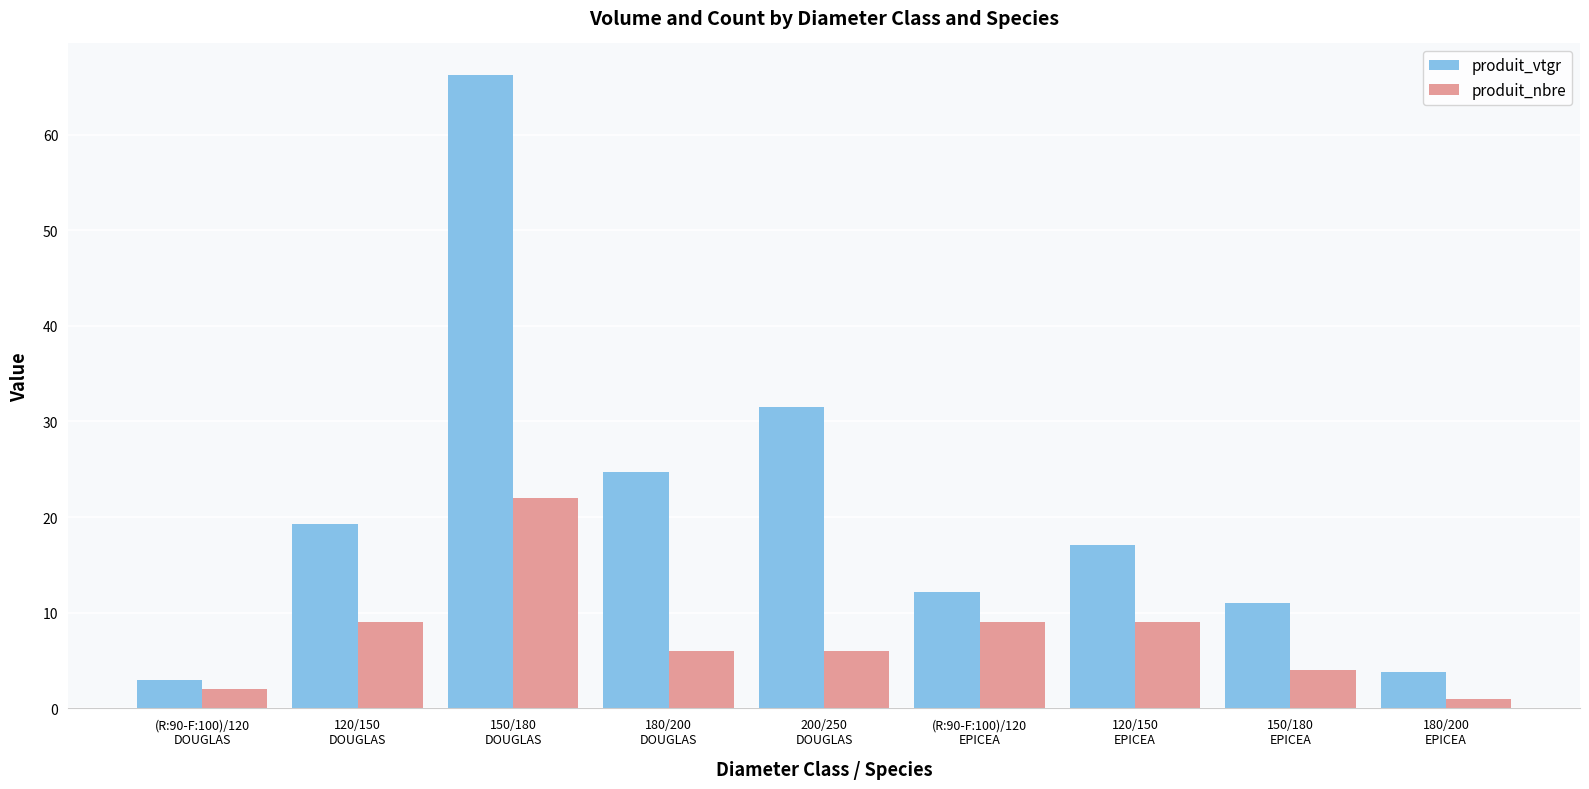

Which label corresponds to the largest value in the chart?

150/180
DOUGLAS